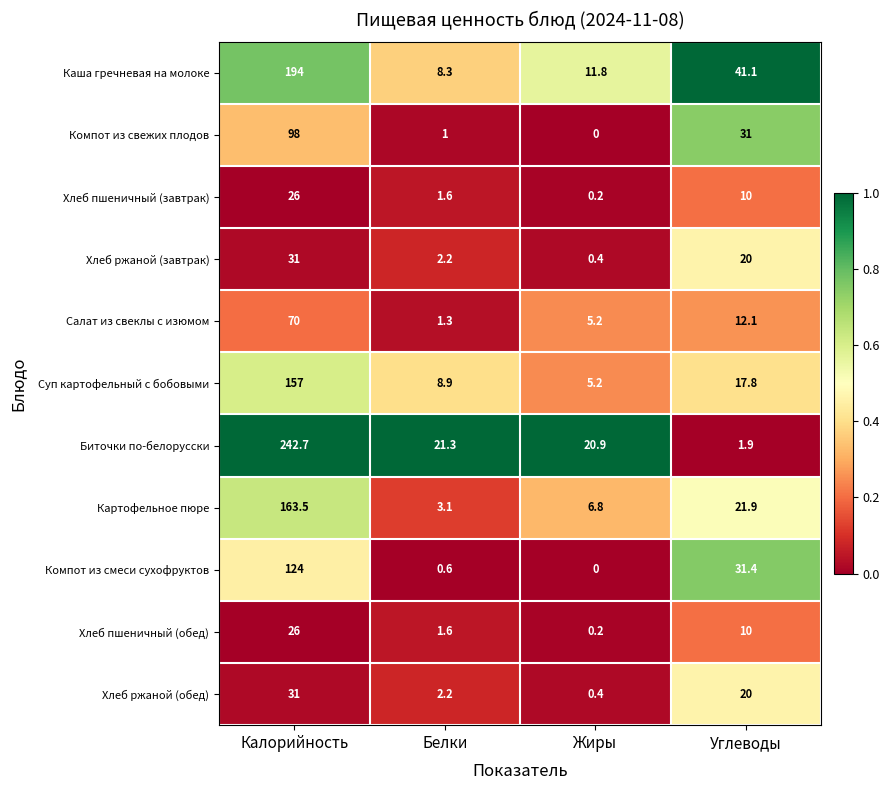

Rank the categories by Хлеб пшеничный (обед) value from highest to lowest.

Калорийность, Углеводы, Белки, Жиры